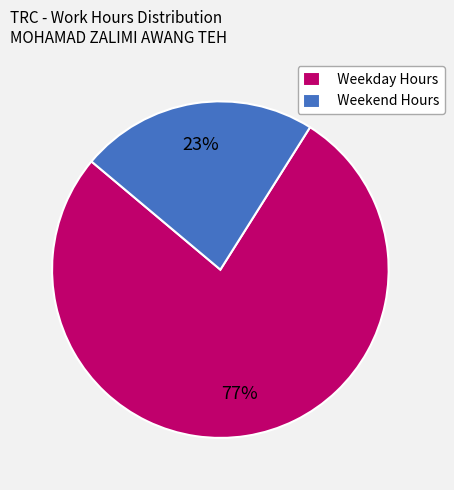

The Weekend Hours slice represents 23% of the pie. True or false?

True